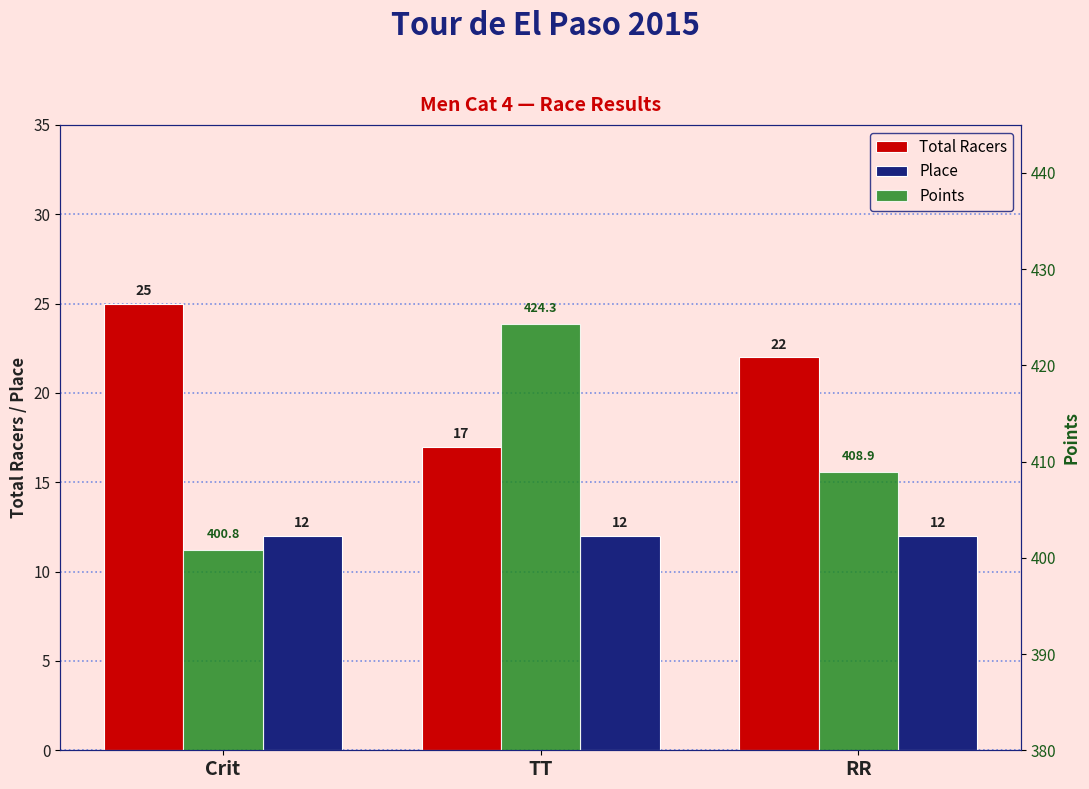

What is the total value across all series at RR?

442.9